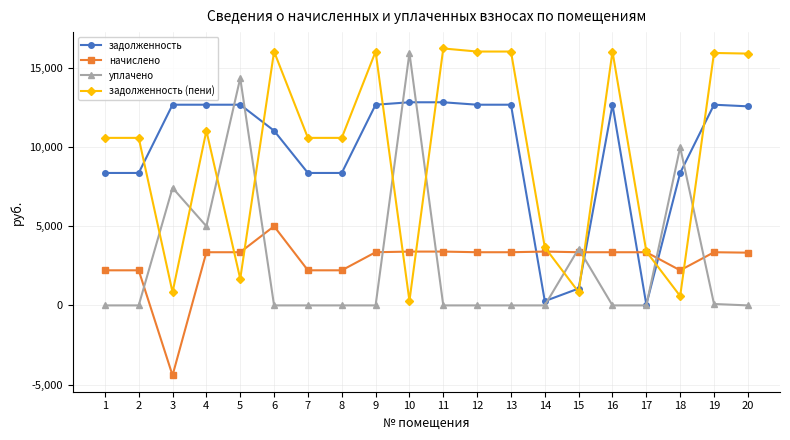

The value of начислено at 4 is 3361.2. True or false?

True